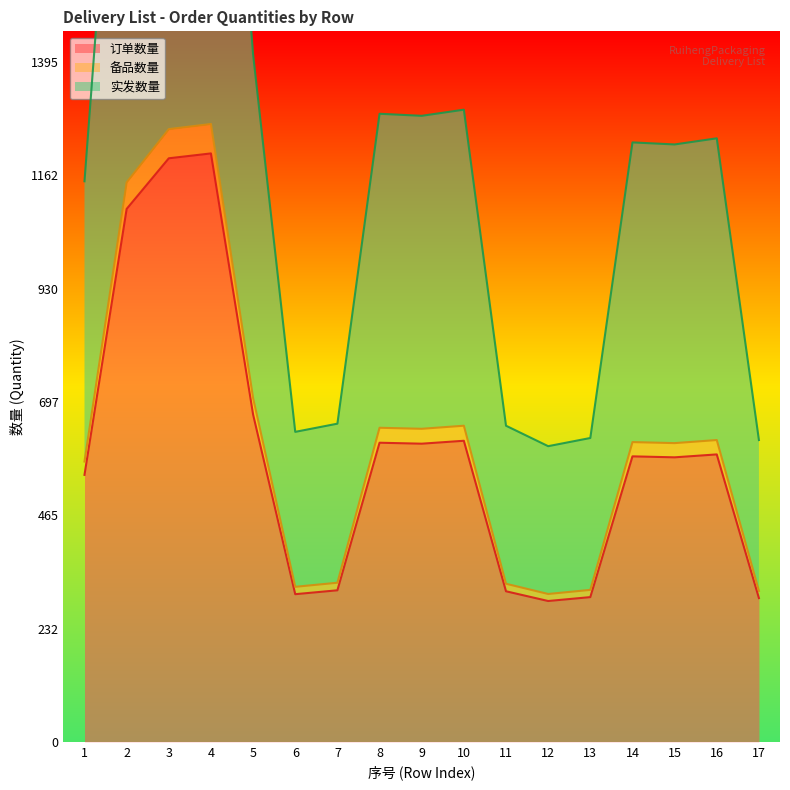

List the series in order of their peak value, lowest first.

订单数量, 备品数量, 实发数量